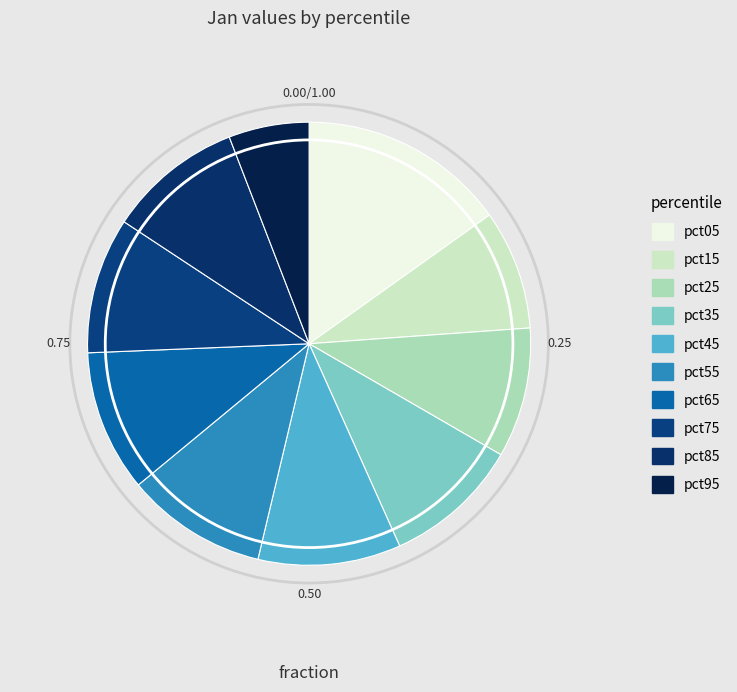

Count the number of slices in the pie.

10